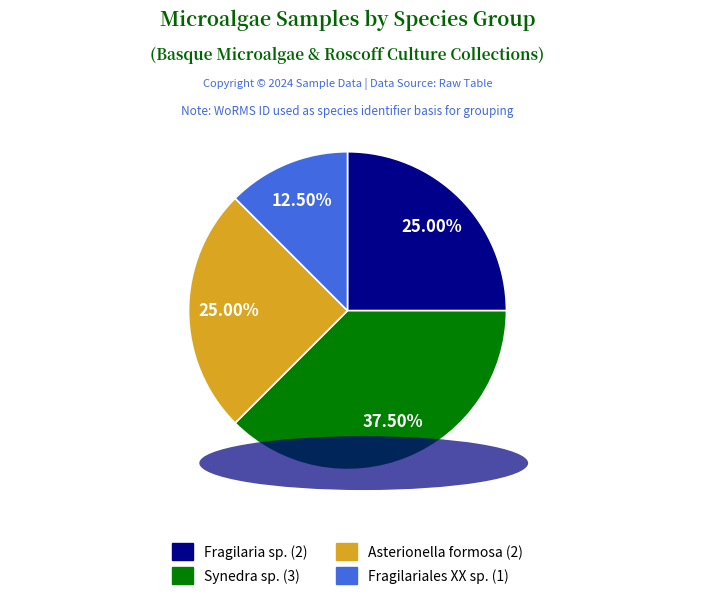

Does any single category account for the majority?

No